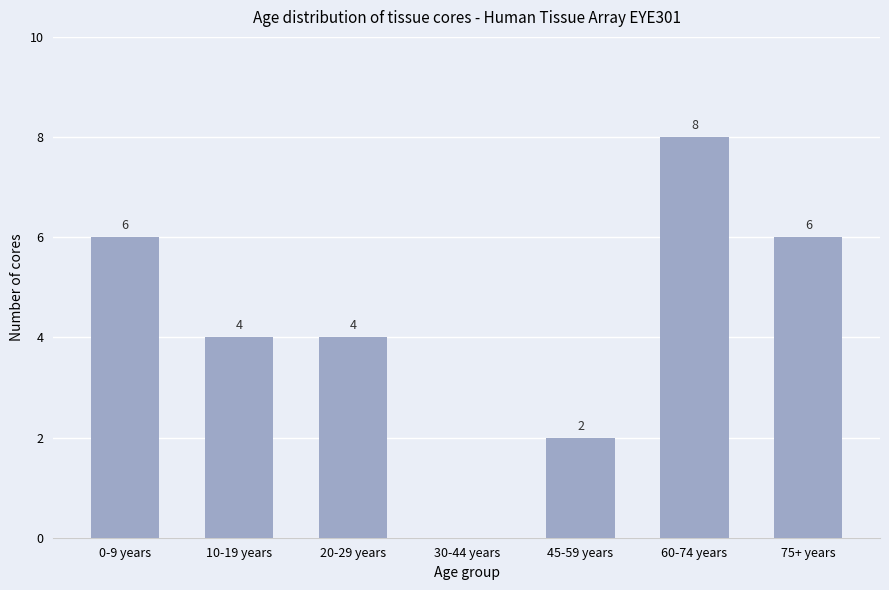

Read the value at 10-19 years.

4